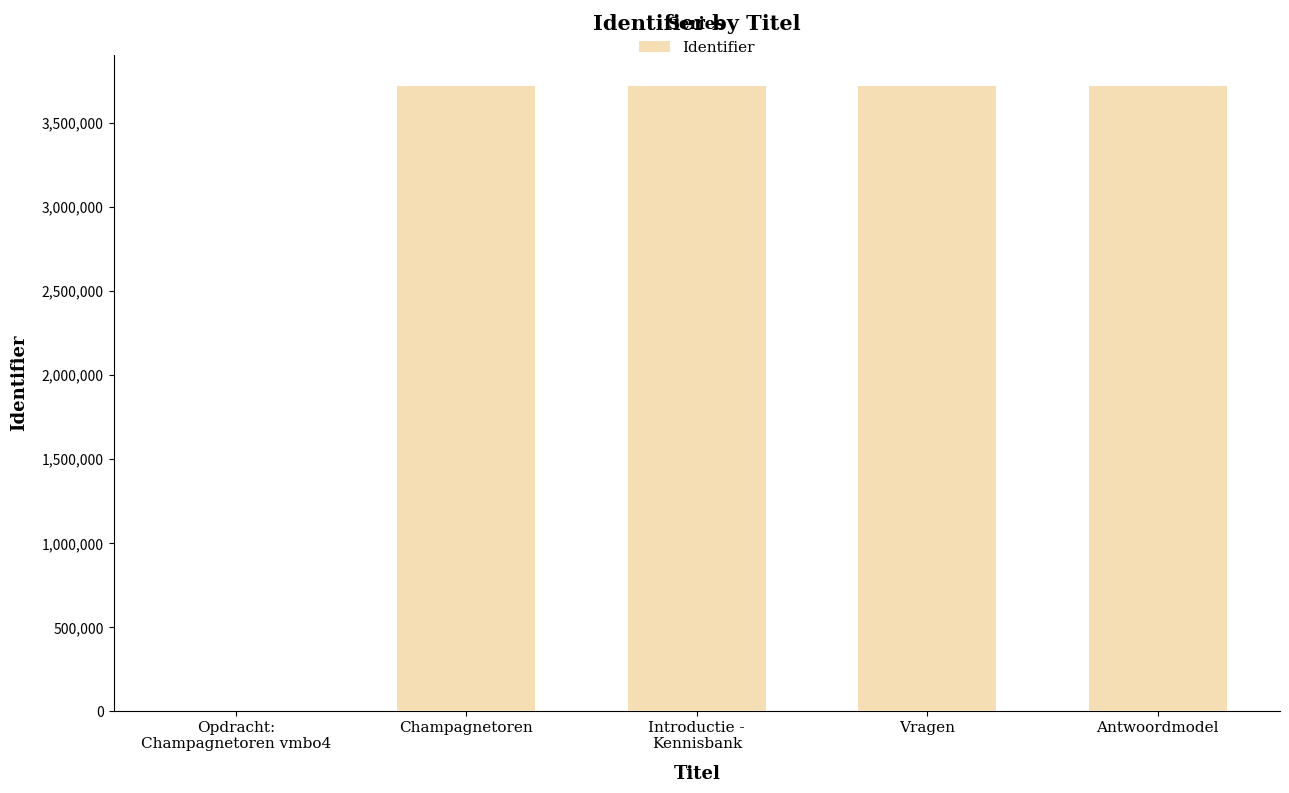

Where is the data nearest to the value 1859915?

Champagnetoren